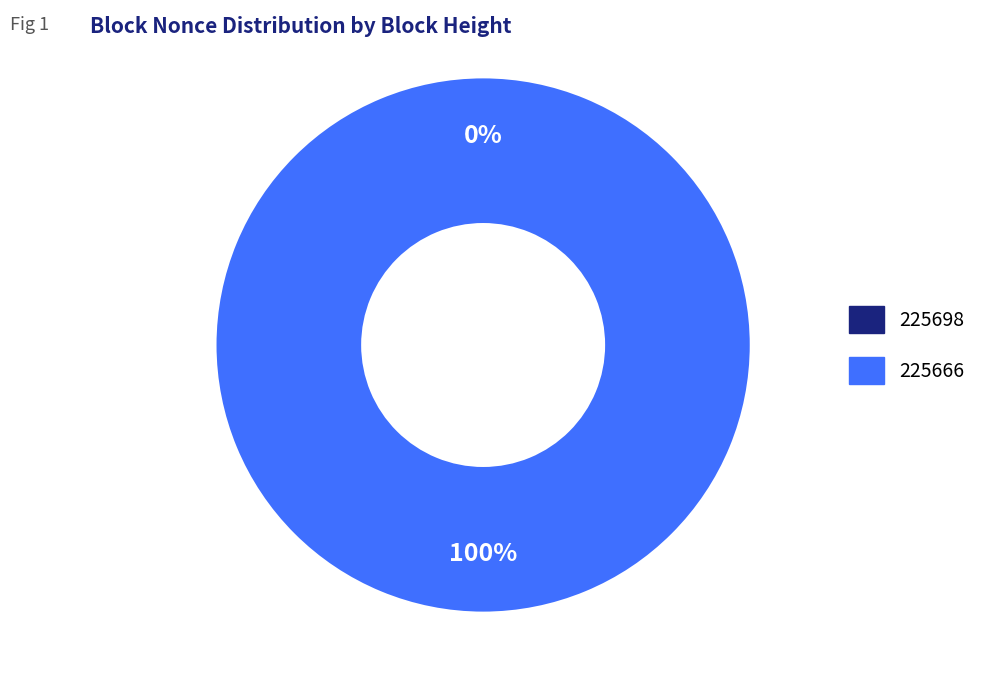

To the nearest percent, what is the average slice percentage?

50%